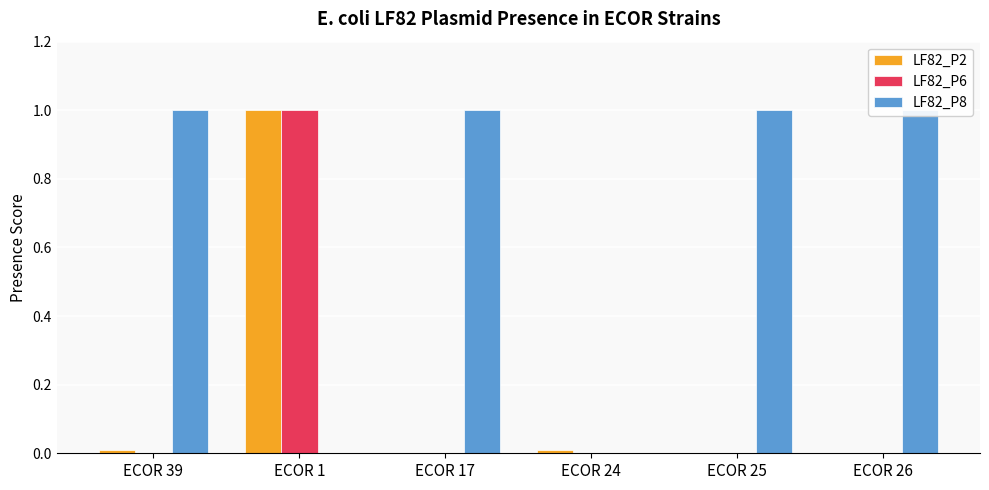

Is it true that LF82_P6 equals 0.6 at ECOR 24?

False